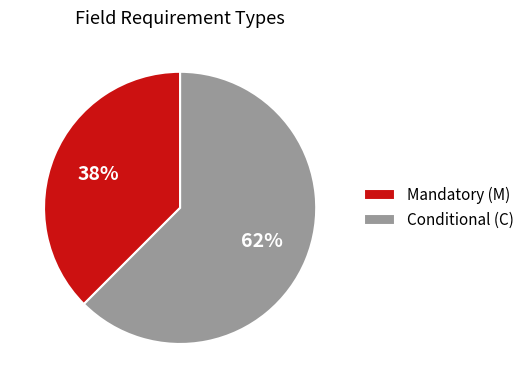

How many slices are in this pie chart?

2